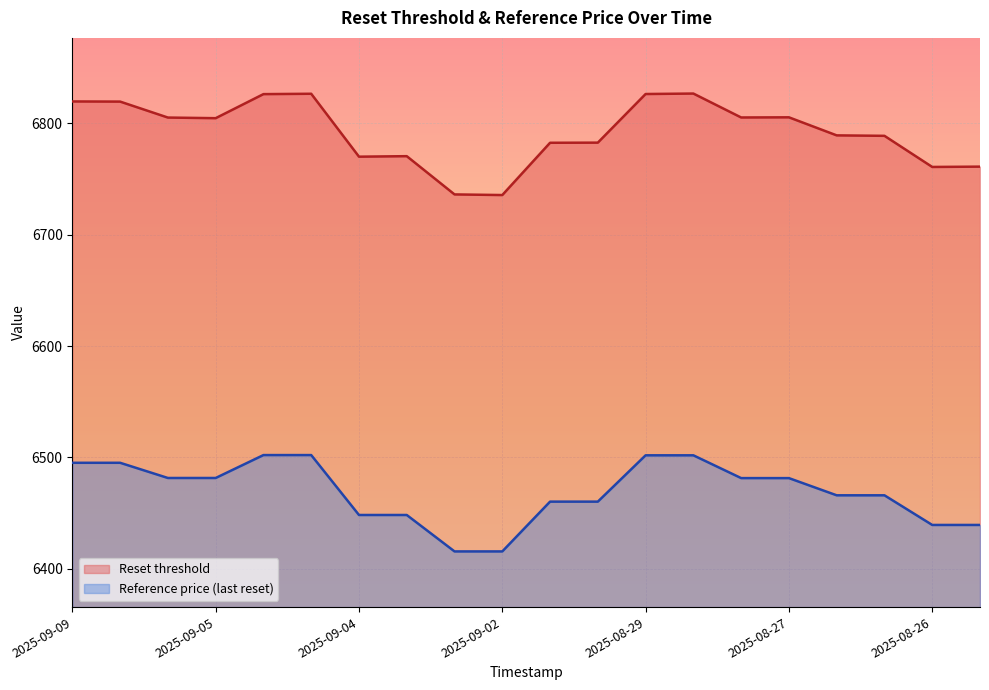

At which category is the sum across all series the highest?

2025-09-04 22:11:22